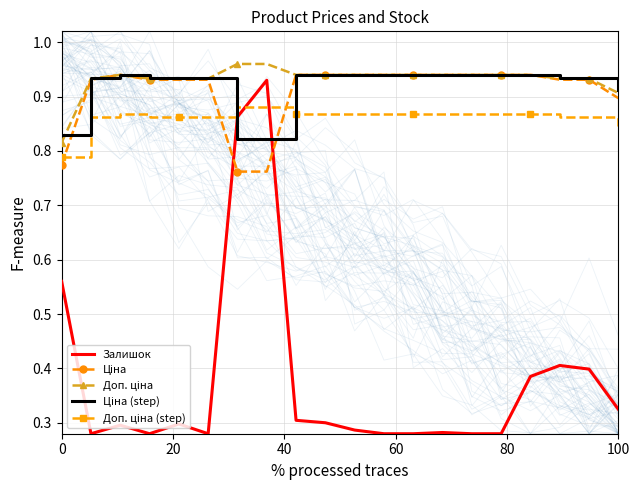

Between 20 and 60, which series saw the biggest shift?

Залишок